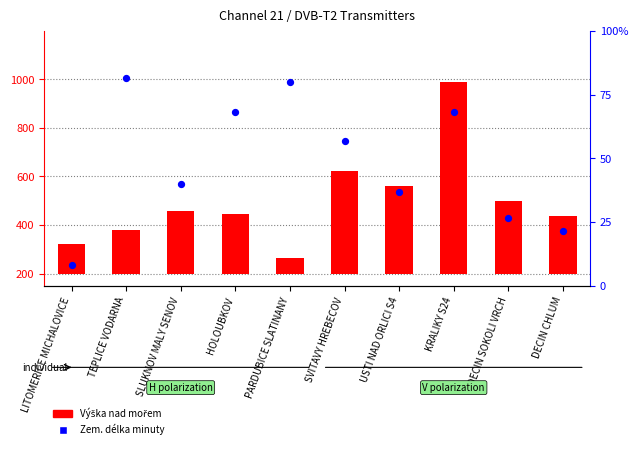

What are all the series names shown in the legend?

Výška nad mořem, Zem. délka minuty